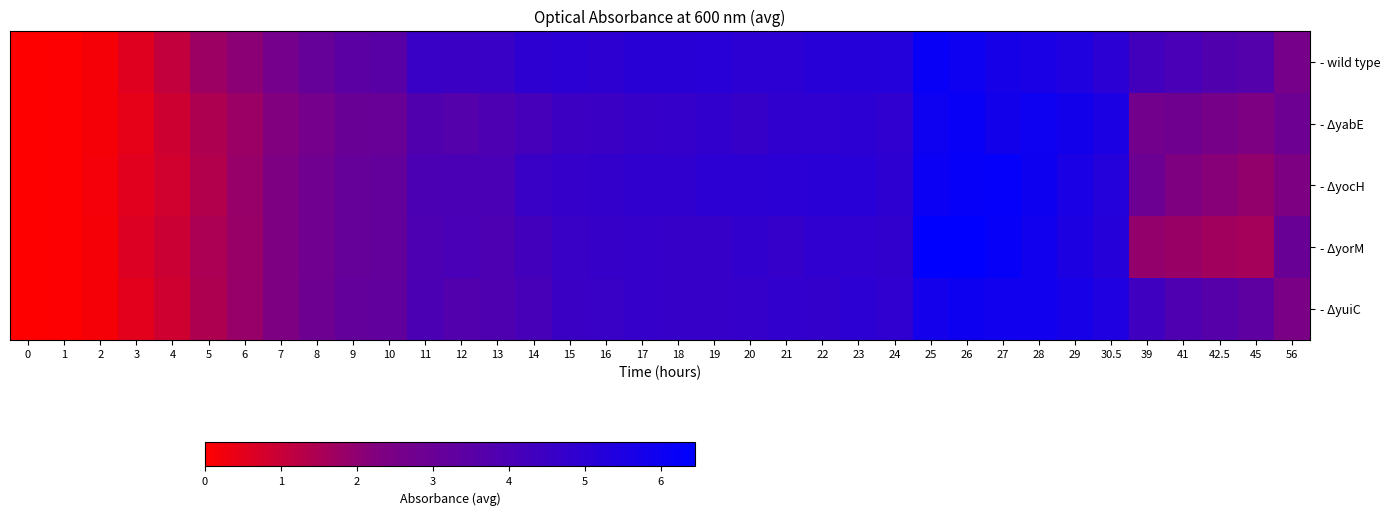

What is the total value across all series at 10?

16.2